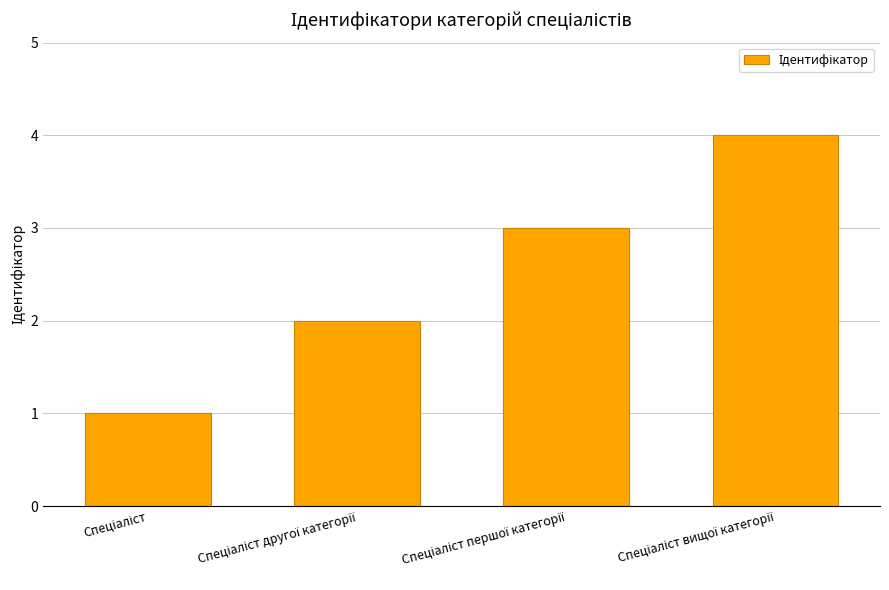

Are the bars horizontal?

No